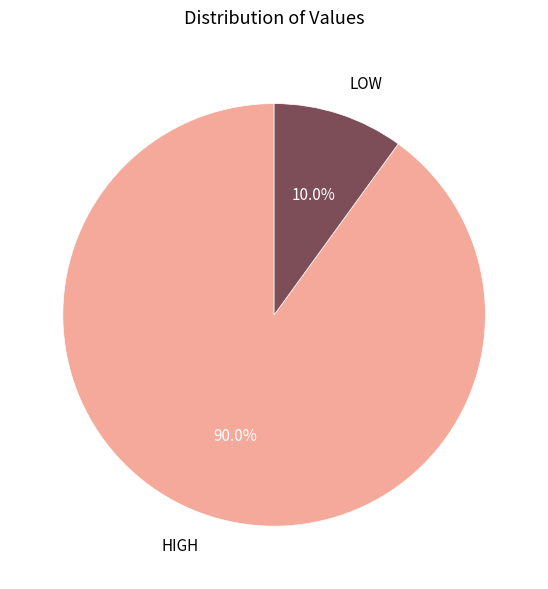

Rank the categories by value from lowest to highest.

LOW, HIGH